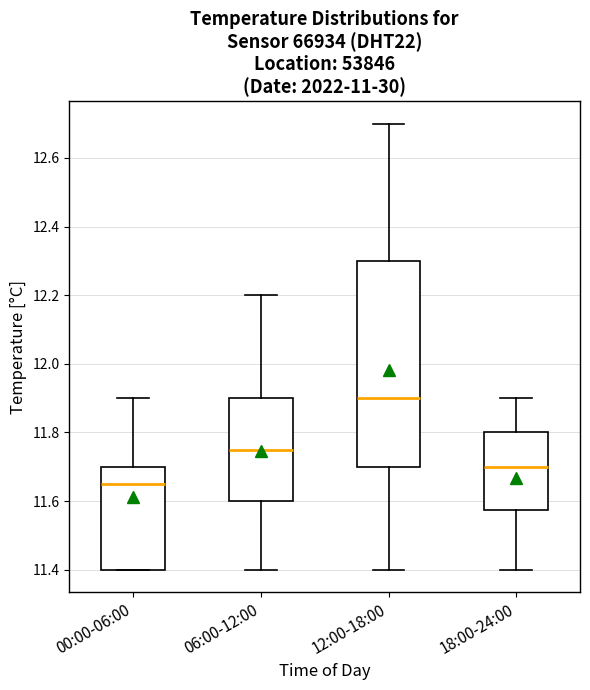

Where does the median line of the box for 18:00-24:00 sit on the y-axis? The values are not printed on the chart, so give them approximately, as read against the axis.

11.70